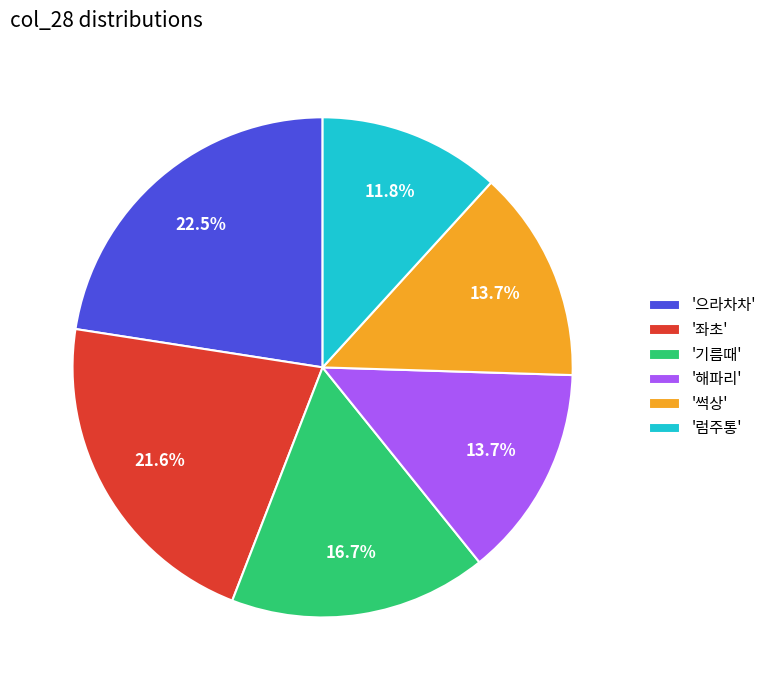

Is there any slice that represents more than half of the pie?

No